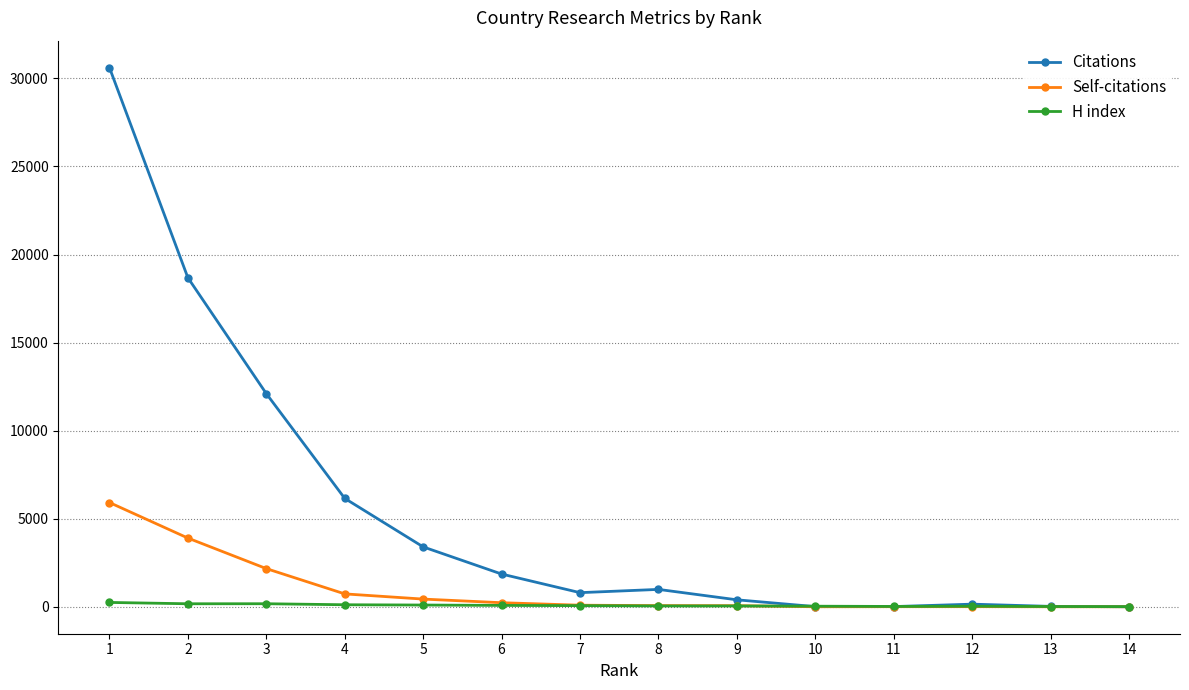

What are all the series names shown in the legend?

Citations, Self-citations, H index